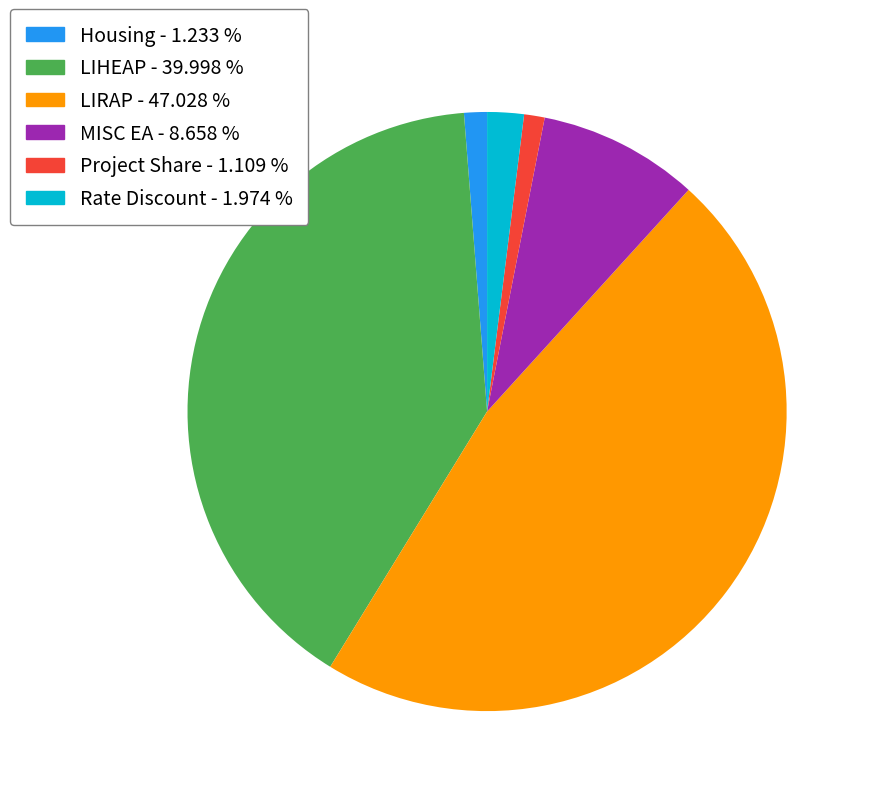

Count the number of slices in the pie.

6